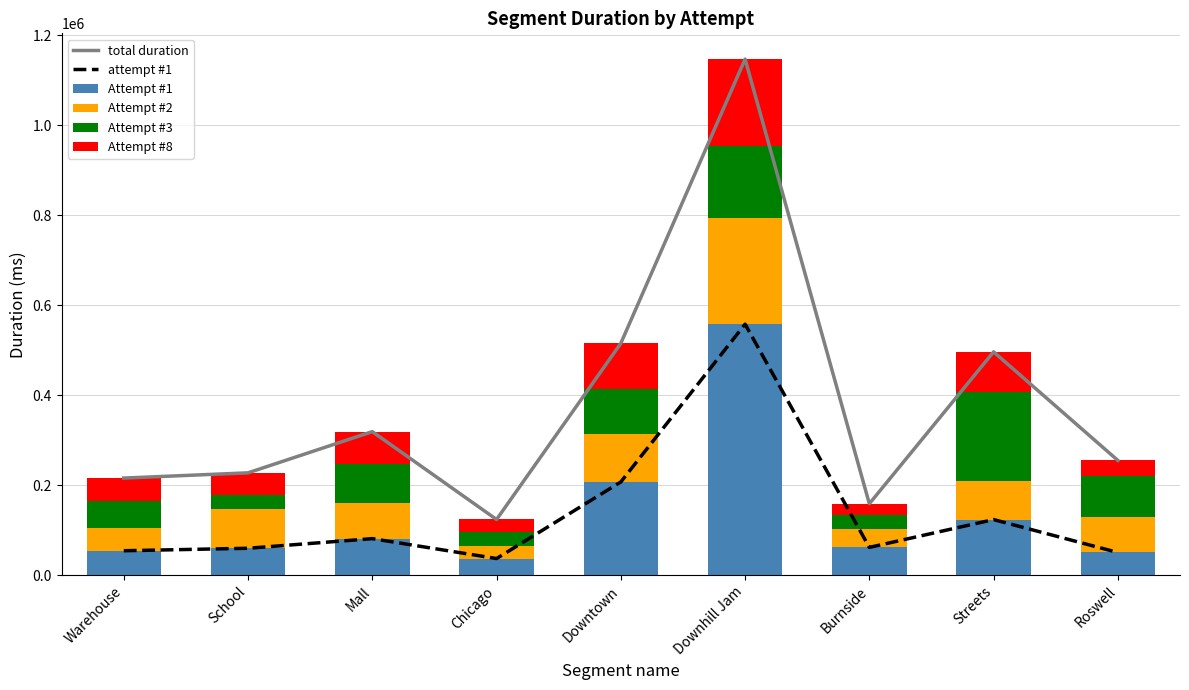

Reading right to left, what are all the values shown in this chart?

total duration: Roswell=254758	Streets=496126	Burnside=158557	Downhill Jam=1146701	Downtown=515093	Chicago=123513	Mall=318774	School=227227	Warehouse=215574
attempt #1: Roswell=50180	Streets=123315	Burnside=61533	Downhill Jam=557684	Downtown=207001	Chicago=36733	Mall=80964	School=59558	Warehouse=54094
Attempt #1: Roswell=50180	Streets=123315	Burnside=61533	Downhill Jam=557684	Downtown=207001	Chicago=36733	Mall=80964	School=59558	Warehouse=54094
Attempt #2: Roswell=78426	Streets=85700	Burnside=41790	Downhill Jam=234933	Downtown=105573	Chicago=28504	Mall=78406	School=87119	Warehouse=50000
Attempt #3: Roswell=91323	Streets=197961	Burnside=29249	Downhill Jam=161822	Downtown=100095	Chicago=30355	Mall=87271	School=30558	Warehouse=59552
Attempt #8: Roswell=34829	Streets=89150	Burnside=25985	Downhill Jam=192262	Downtown=102424	Chicago=27921	Mall=72133	School=49992	Warehouse=51928